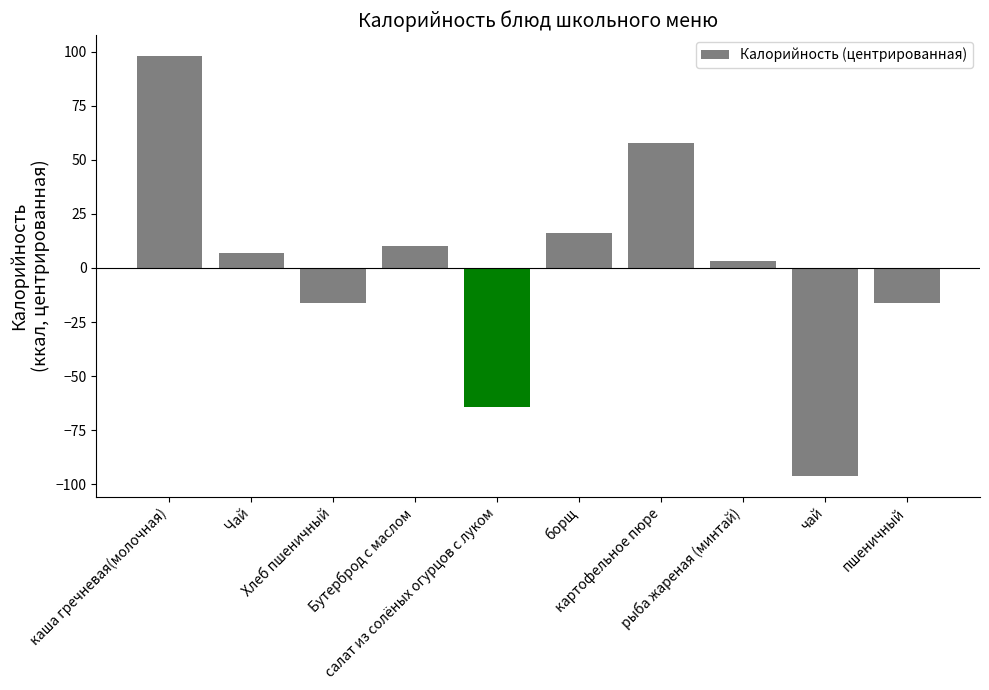

True or false: the data shows 10.2 at Бутерброд с маслом.

True